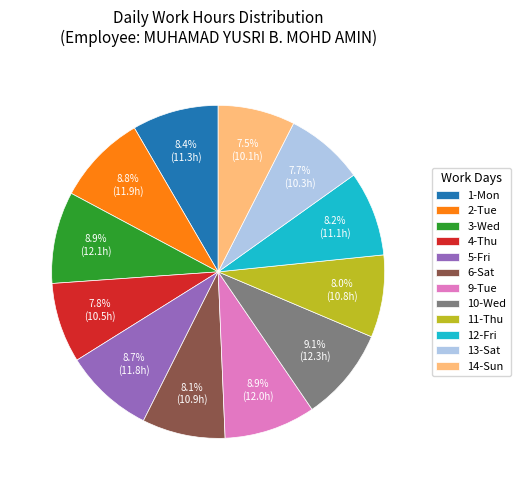

How many slices are in this pie chart?

12